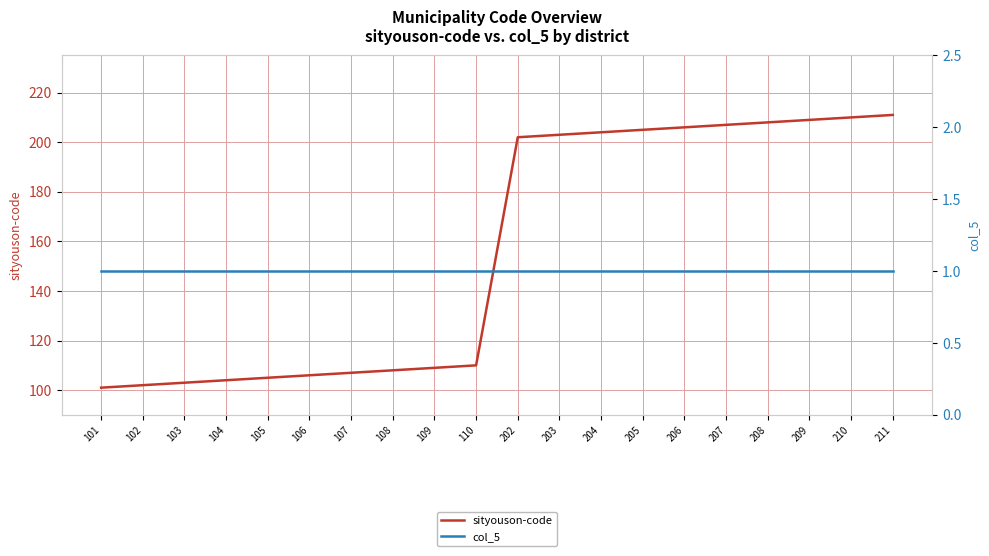

Which series changed the most between 103 and 203?

sityouson-code